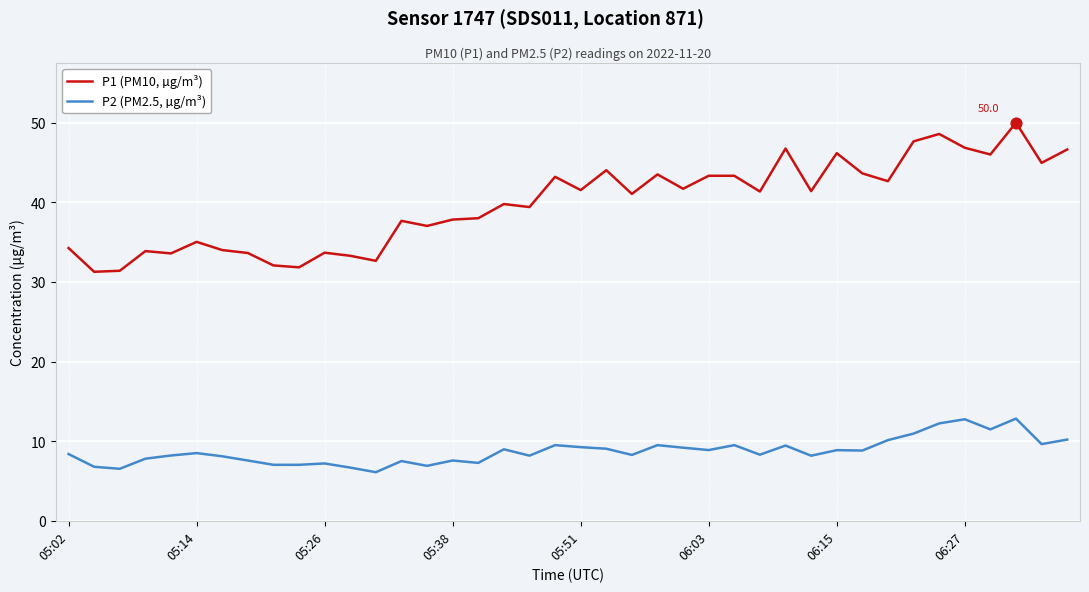

Which series has the largest range (max minus min)?

P1 (PM10, µg/m³)